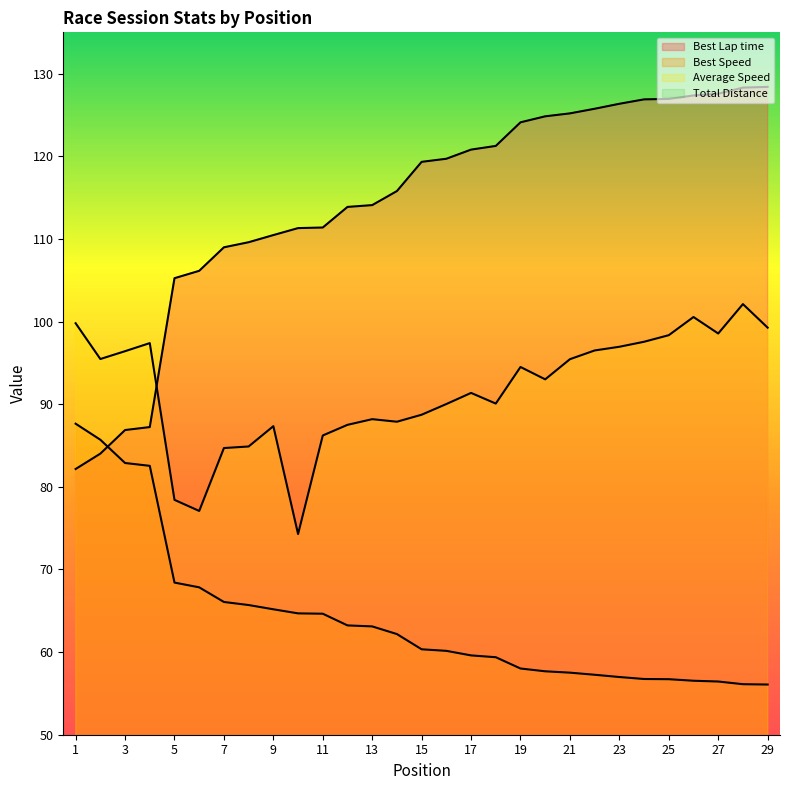

Is it true that Best Lap time equals 215.8 at 19?

False